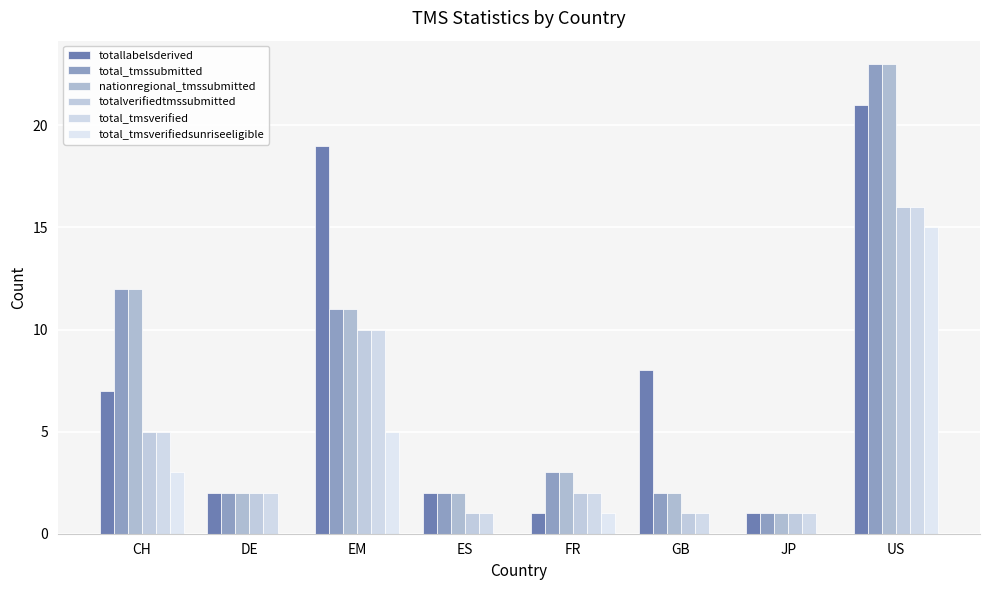

Is the value of total_tmssubmitted at CH greater than the value of nationregional_tmssubmitted at DE?

Yes